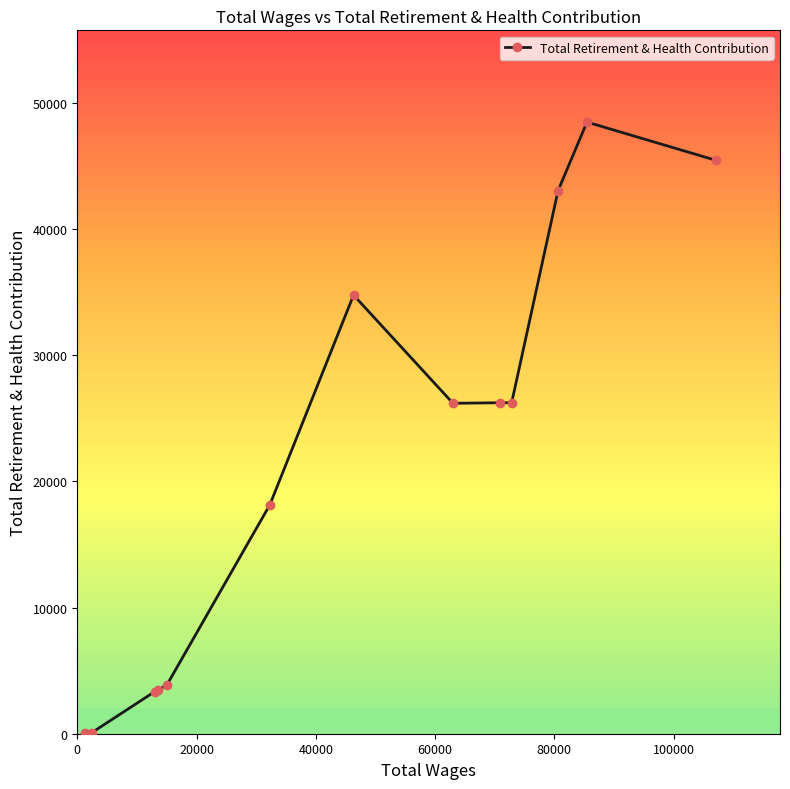

What is the difference between the maximum and minimum values?

48434